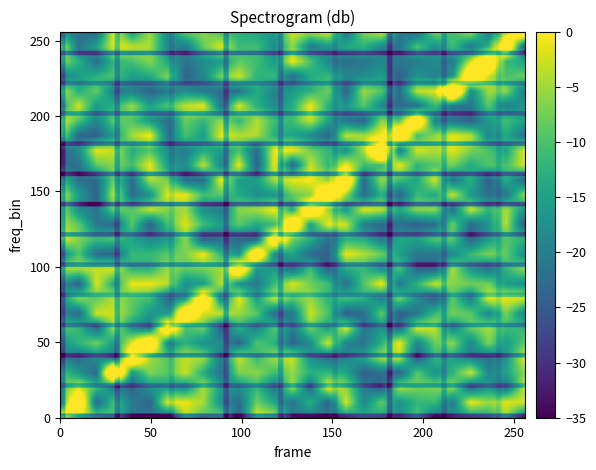

How many data points does each series have?

27